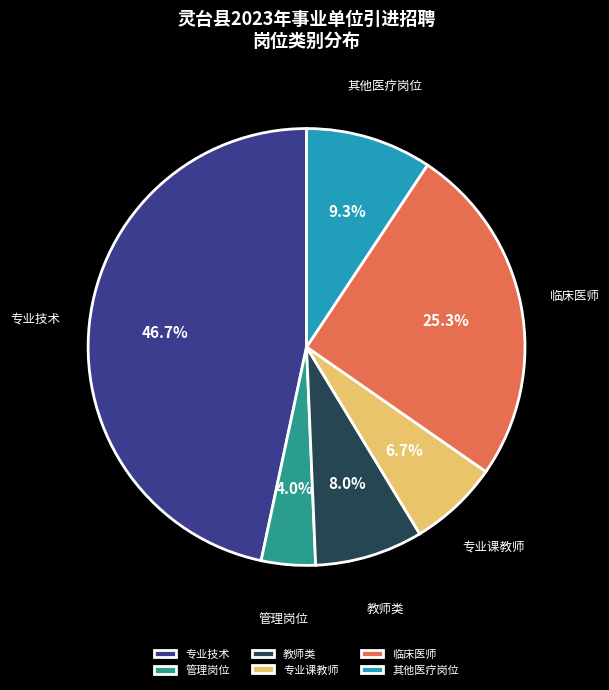

Between 管理岗位 and 临床医师, which is larger?

临床医师